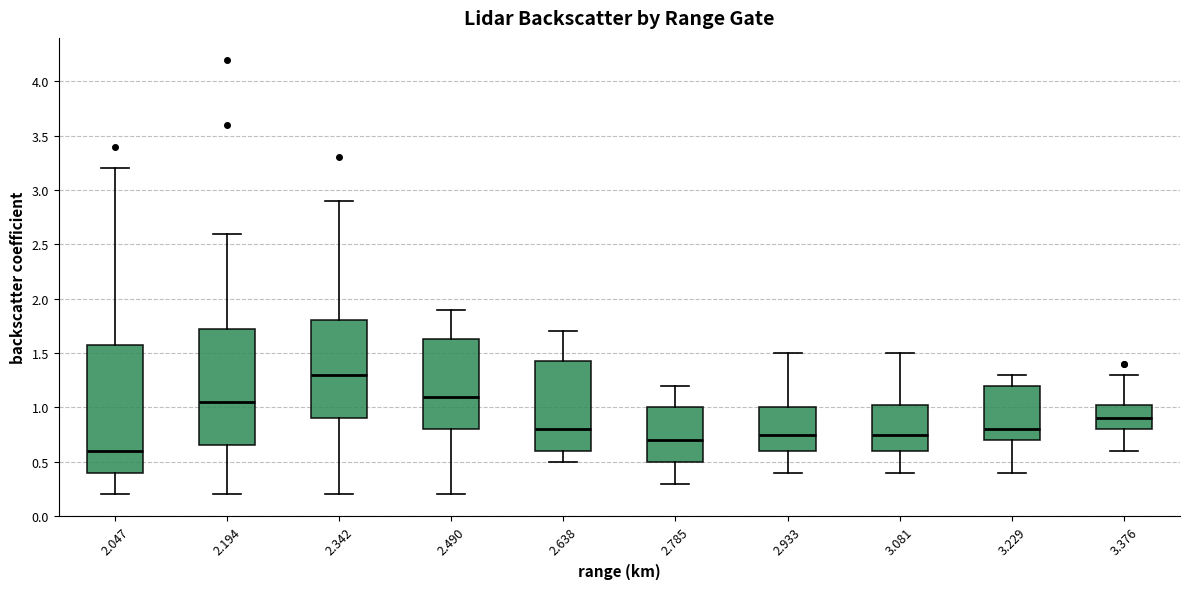

Comparing the boxes themselves (not the whiskers), which one is the tallest?

2.047